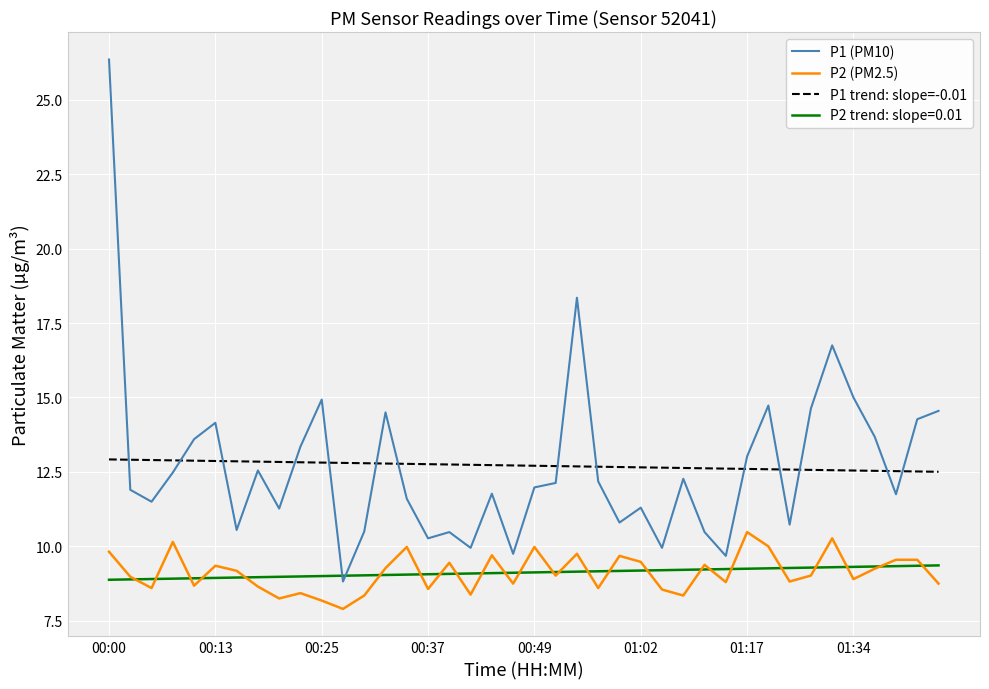

List the series in order of their peak value, highest first.

P1 (PM10), P1 trend: slope=-0.01, P2 (PM2.5), P2 trend: slope=0.01